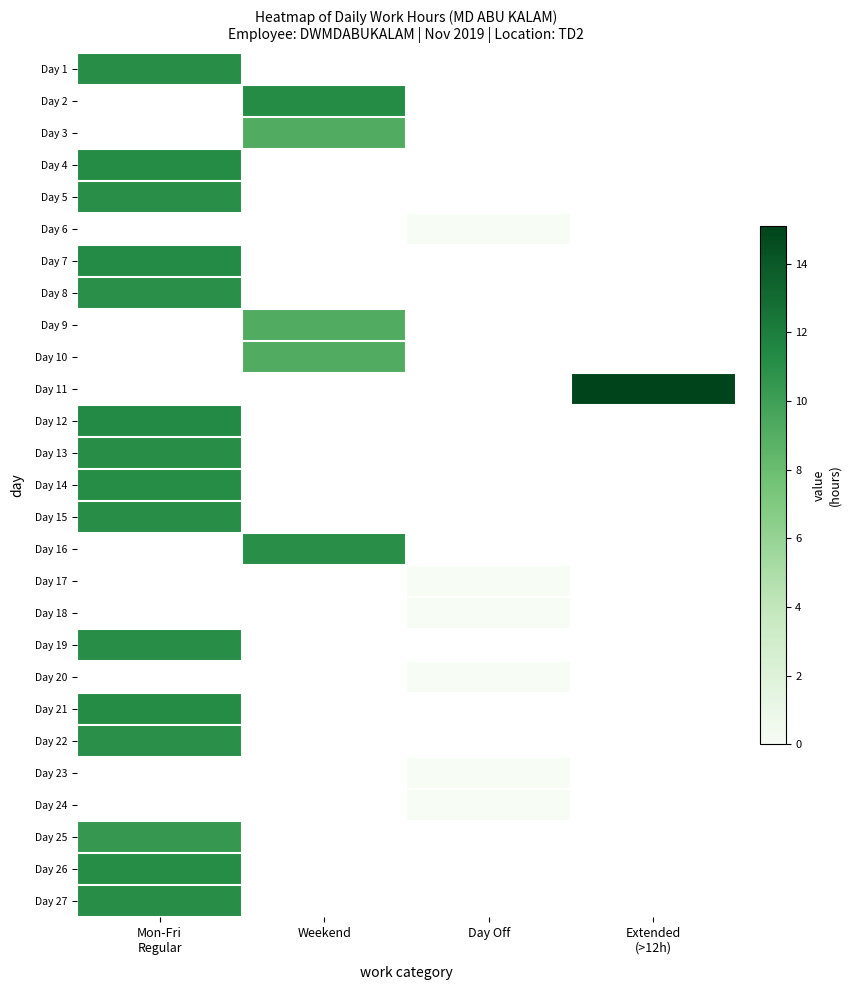

What is the spread (max minus min) of values at Mon-Fri
Regular?

0.9